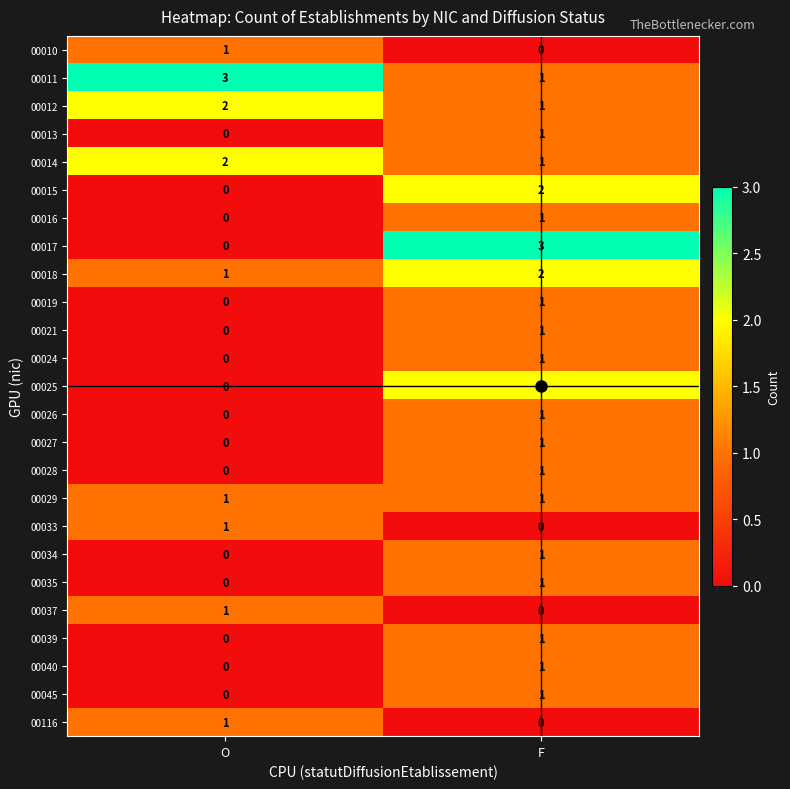

What is the total value across all series at F?

26